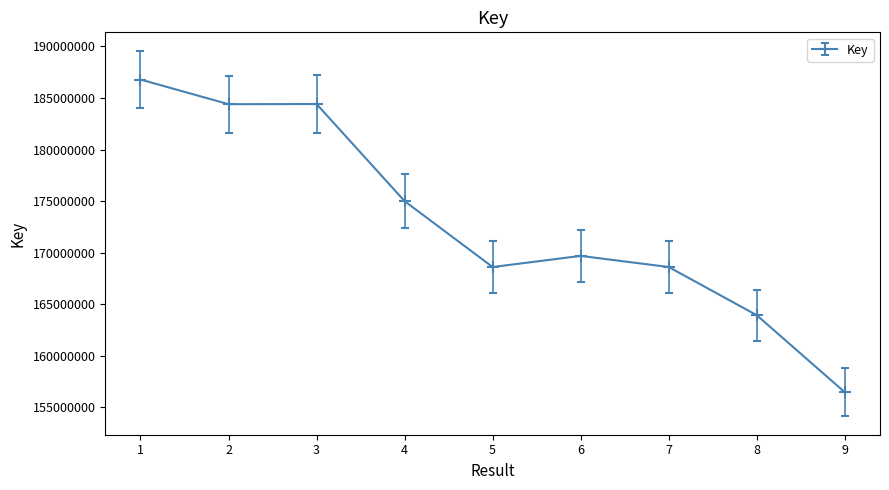

Does the chart display data point markers on the line(s)?

Yes